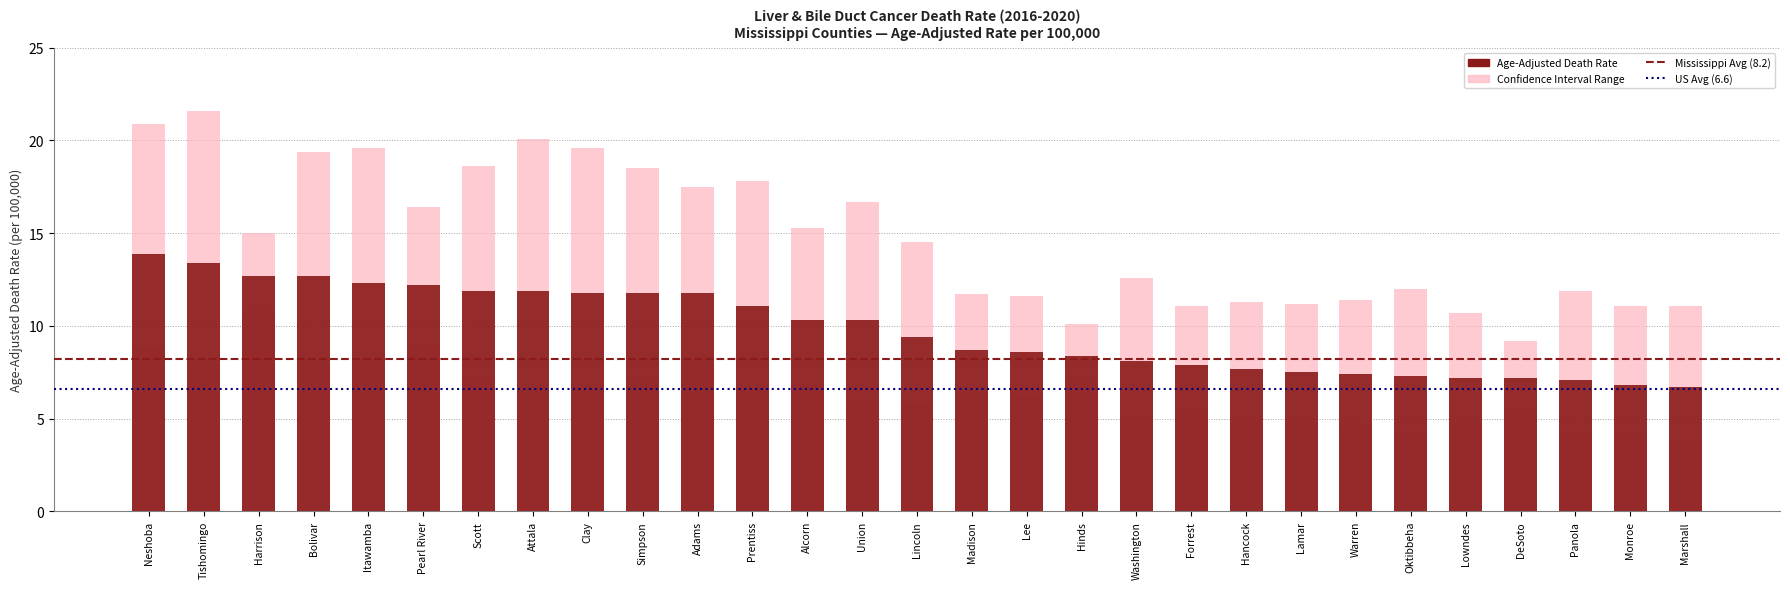

Reading left to right, what are all the values shown in this chart?

Age-Adjusted Death Rate: 13.9	13.4	12.7	12.7	12.3	12.2	11.9	11.9	11.8	11.8	11.8	11.1	10.3	10.3	9.4	8.7	8.6	8.4	8.1	7.9	7.7	7.5	7.4	7.3	7.2	7.2	7.1	6.8	6.7
Lower CI: 8.8	8.0	10.8	7.9	7.4	8.9	7.3	6.7	6.8	7.2	7.8	6.7	6.8	5.9	5.8	6.3	6.2	6.9	4.9	5.4	5.1	4.8	4.6	4.1	4.7	5.6	4.0	4.0	3.8
Upper CI: 20.9	21.6	15.0	19.4	19.6	16.4	18.6	20.1	19.6	18.5	17.5	17.8	15.3	16.7	14.5	11.7	11.6	10.1	12.6	11.1	11.3	11.2	11.4	12.0	10.7	9.2	11.9	11.1	11.1